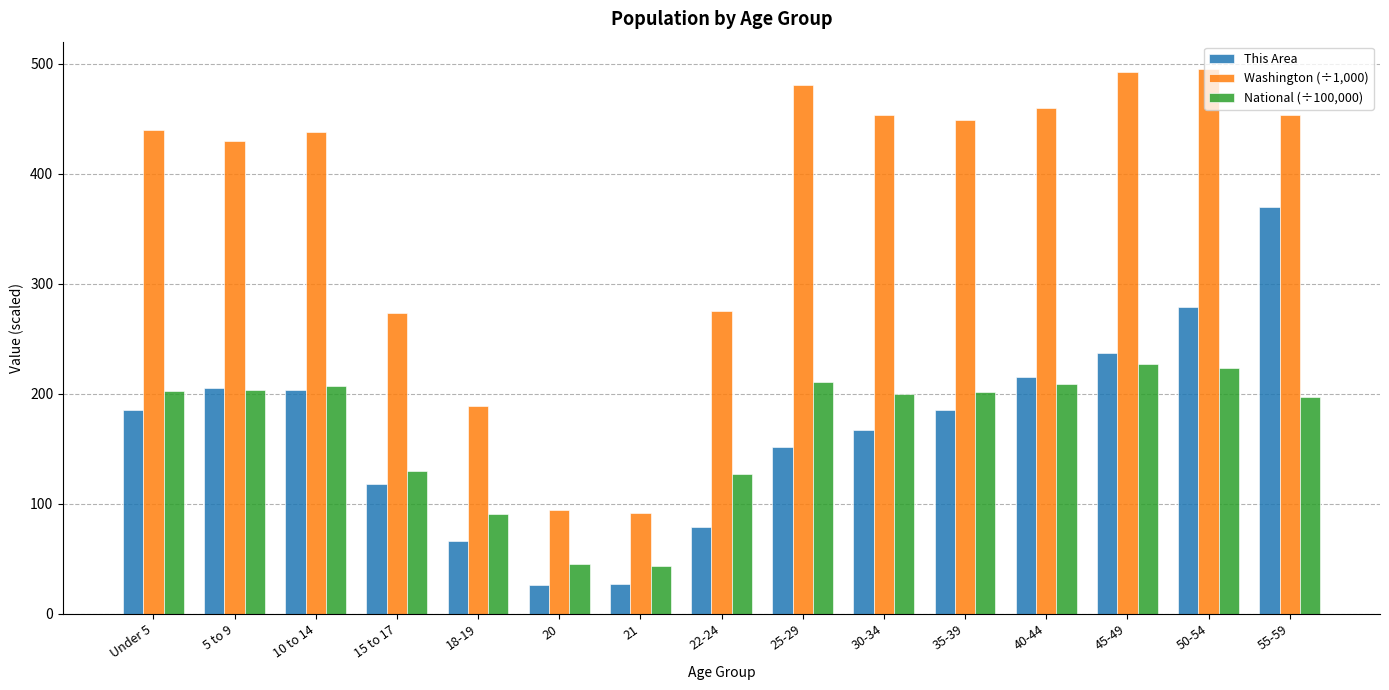

The Washington (÷1,000) series shows 453.4 at 30-34. True or false?

True